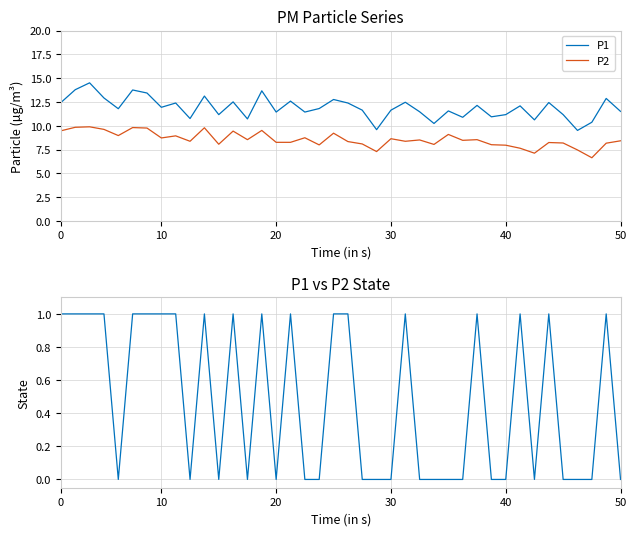

Reading left to right, transcribe all the data shown in this chart.

P1: 12.4	13.8	14.5	12.9	11.8	13.8	13.4	11.9	12.4	10.8	13.1	11.2	12.5	10.7	13.7	11.4	12.6	11.4	11.8	12.8	12.4	11.7	9.6	11.7	12.5	11.5	10.2	11.6	10.9	12.2	10.9	11.2	12.1	10.6	12.4	11.2	9.5	10.4	12.9	11.5
P2: 9.5	9.8	9.9	9.6	9.0	9.8	9.8	8.7	8.9	8.4	9.8	8.1	9.4	8.6	9.5	8.3	8.3	8.8	8.0	9.2	8.3	8.1	7.3	8.7	8.4	8.5	8.1	9.1	8.5	8.6	8.0	8.0	7.7	7.1	8.2	8.2	7.5	6.7	8.2	8.4
State: 1.0	1.0	1.0	1.0	0.0	1.0	1.0	1.0	1.0	0.0	1.0	0.0	1.0	0.0	1.0	0.0	1.0	0.0	0.0	1.0	1.0	0.0	0.0	0.0	1.0	0.0	0.0	0.0	0.0	1.0	0.0	0.0	1.0	0.0	1.0	0.0	0.0	0.0	1.0	0.0